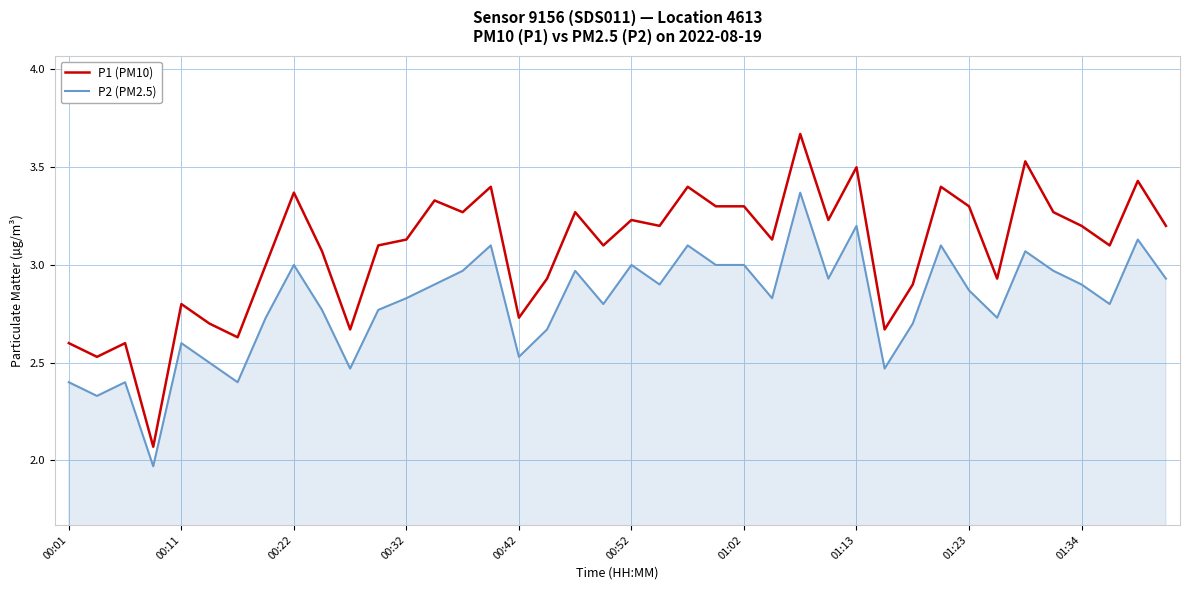

What is the difference between the maximum and minimum values in the P1 (PM10) series?

1.6